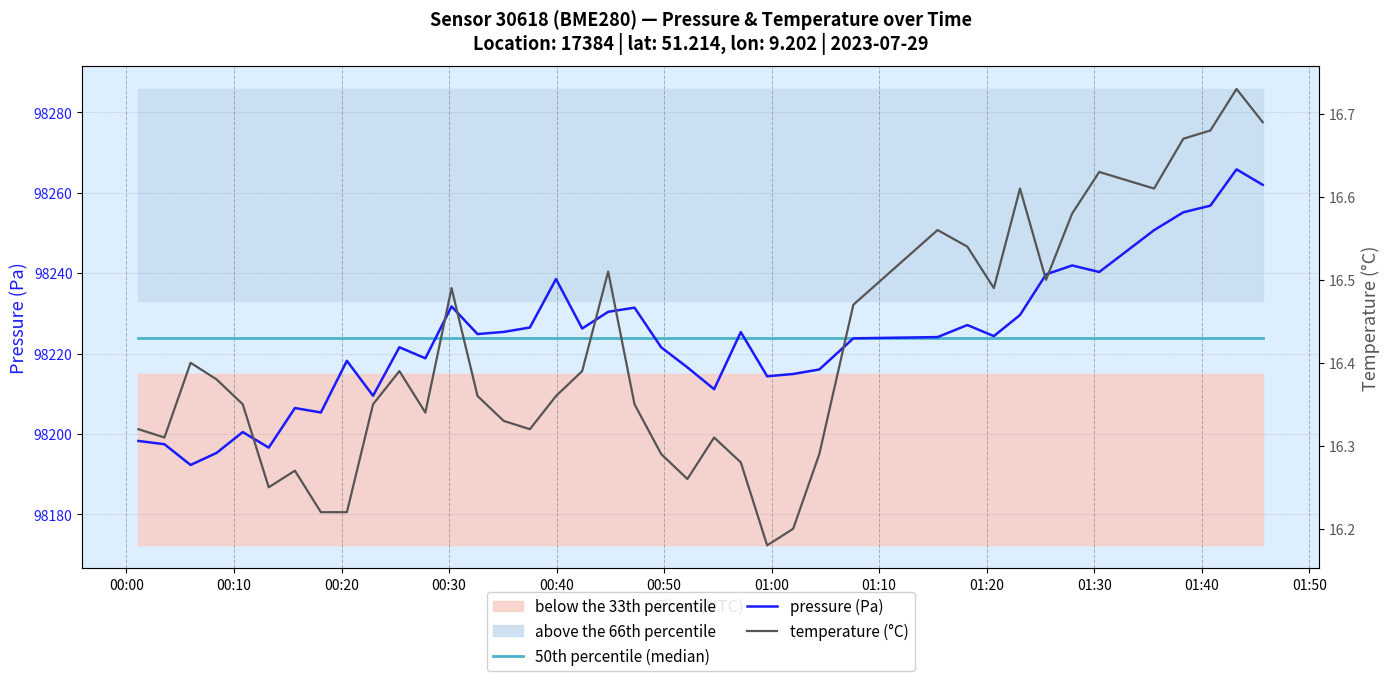

Is it true that pressure (Pa) equals 40109.5 at 01:40?

False